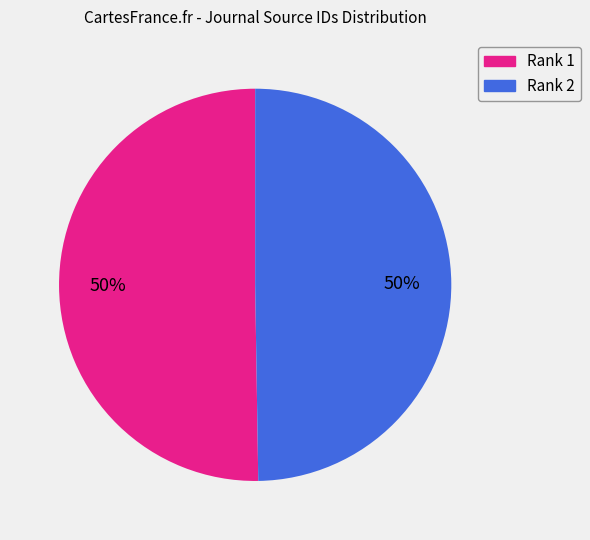

To the nearest percent, what is the average slice percentage?

50%